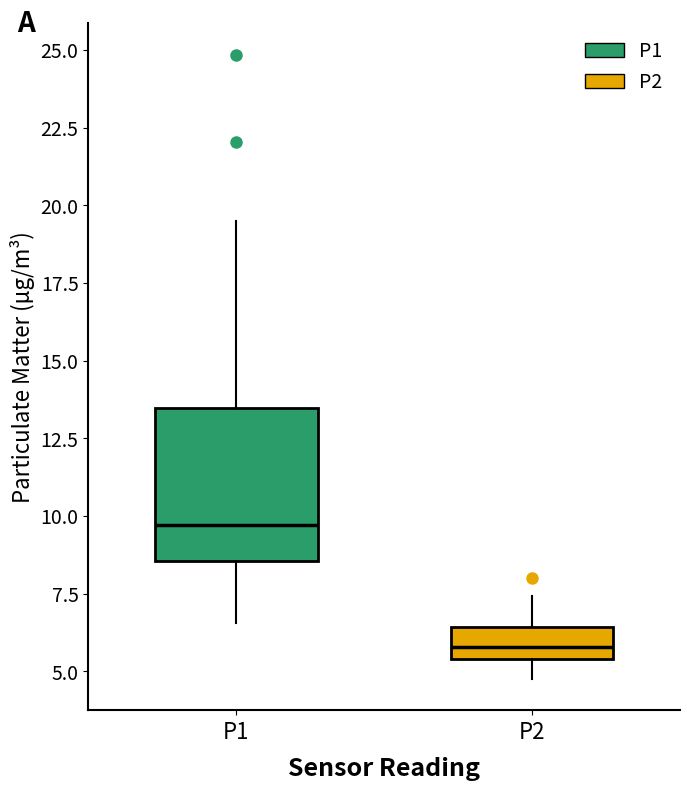

Comparing the boxes themselves (not the whiskers), which one is the tallest?

P1